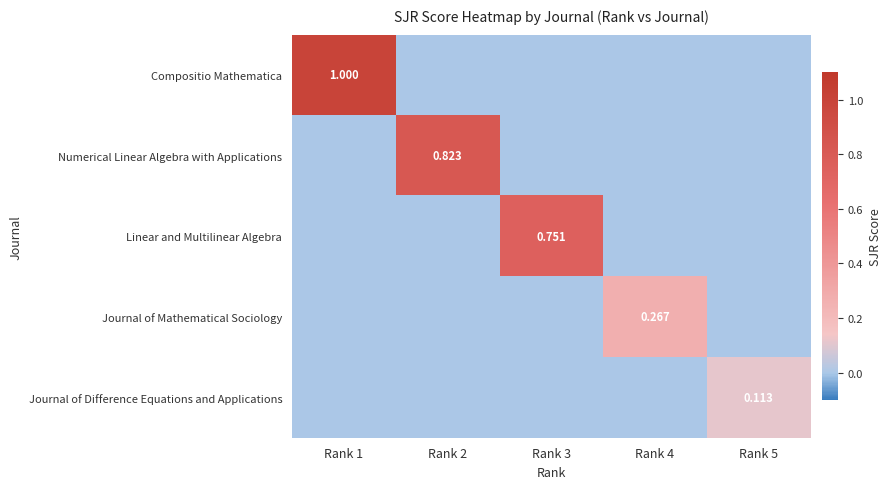

Is it true that Journal of Difference Equations and Applications equals 0.0 at Rank 1?

True